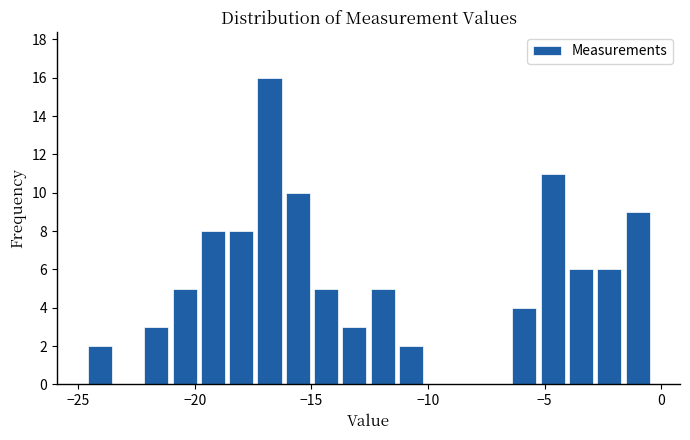

Around what value on the x-axis is the tallest bar? Give the approximate position of its centre, as read against the axis.

-17.0